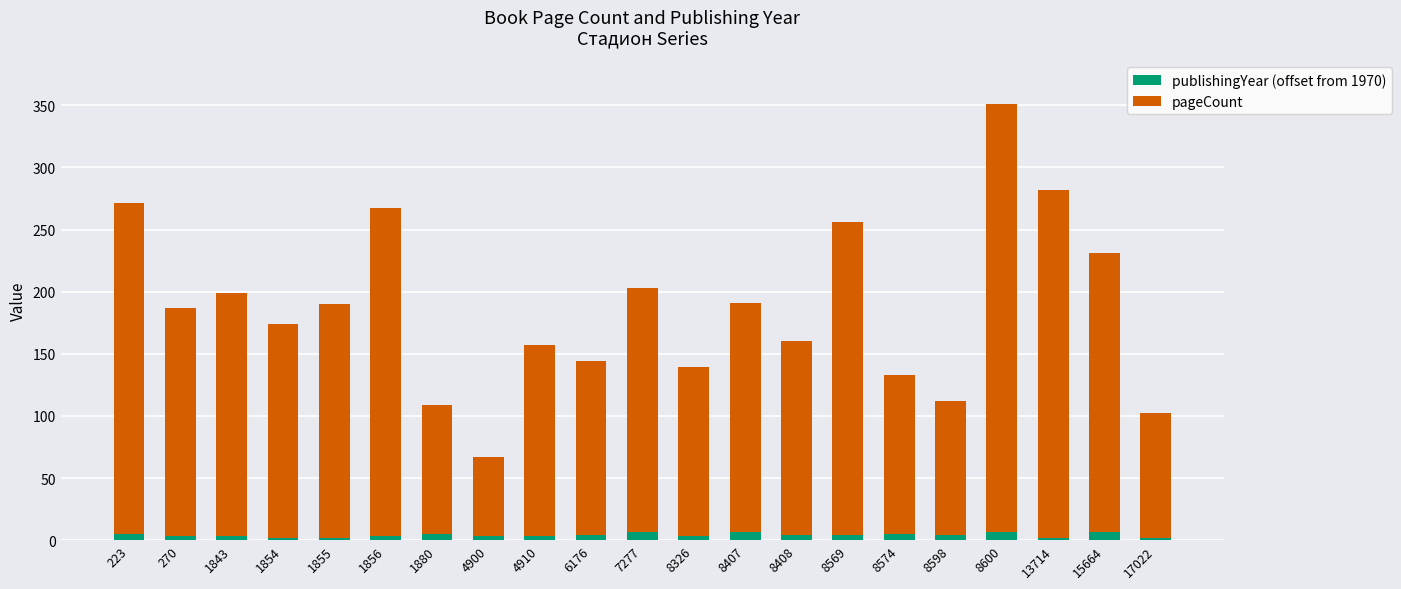

What is the sum of all publishingYear (offset from 1970) values?

85